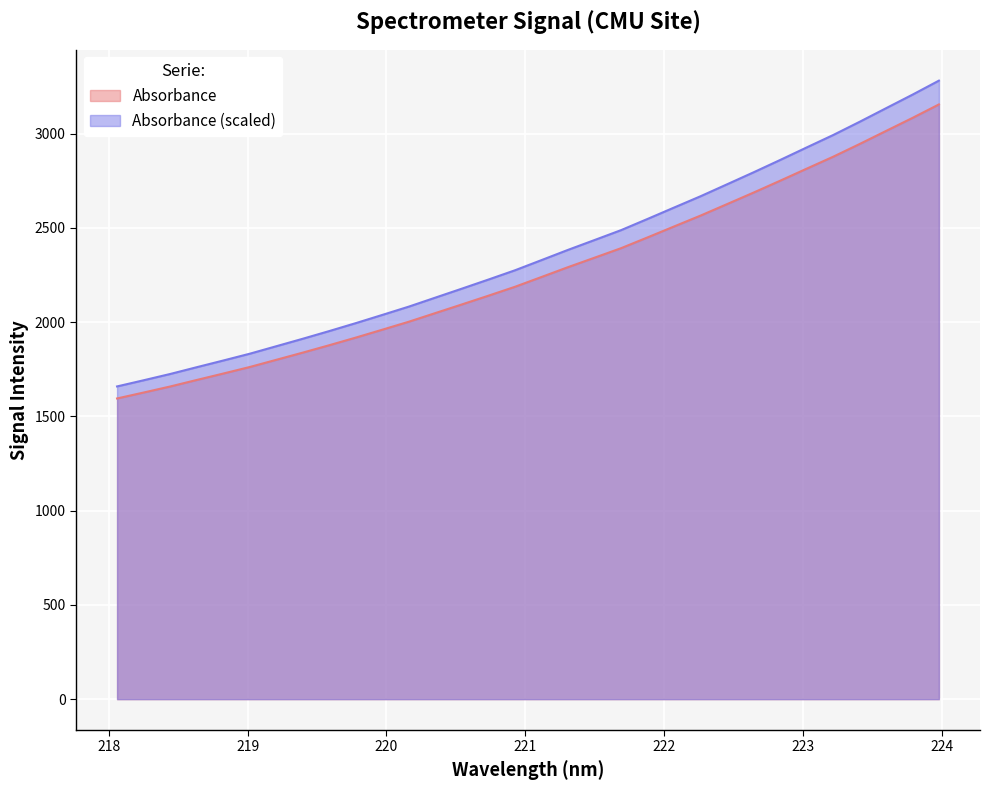

What is the value of the 15th point from the left?

2140.6